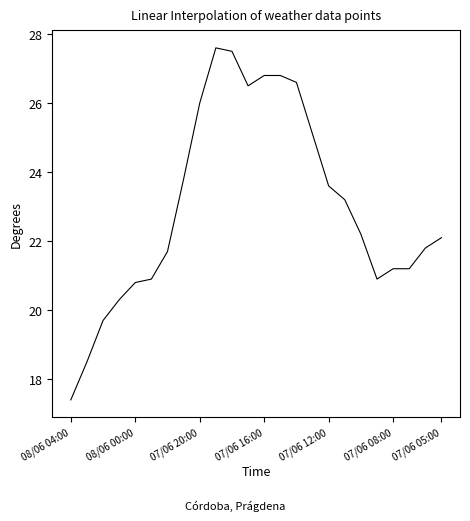

What is the greatest value displayed?

27.6